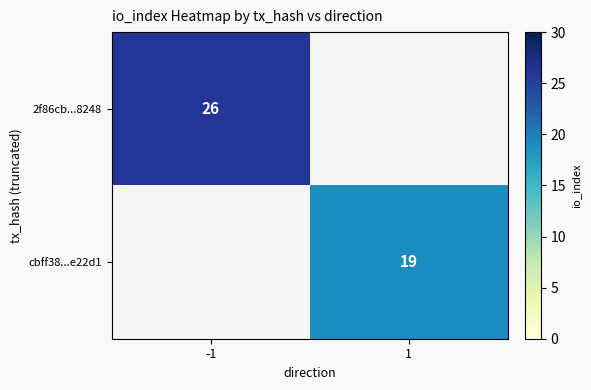

The 2f86cb...8248 series shows 12 at -1. True or false?

False